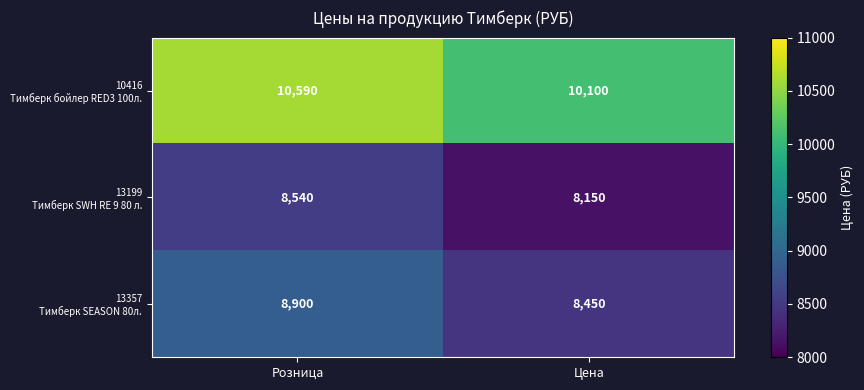

At how many categories does at least one series exceed 8566?

2